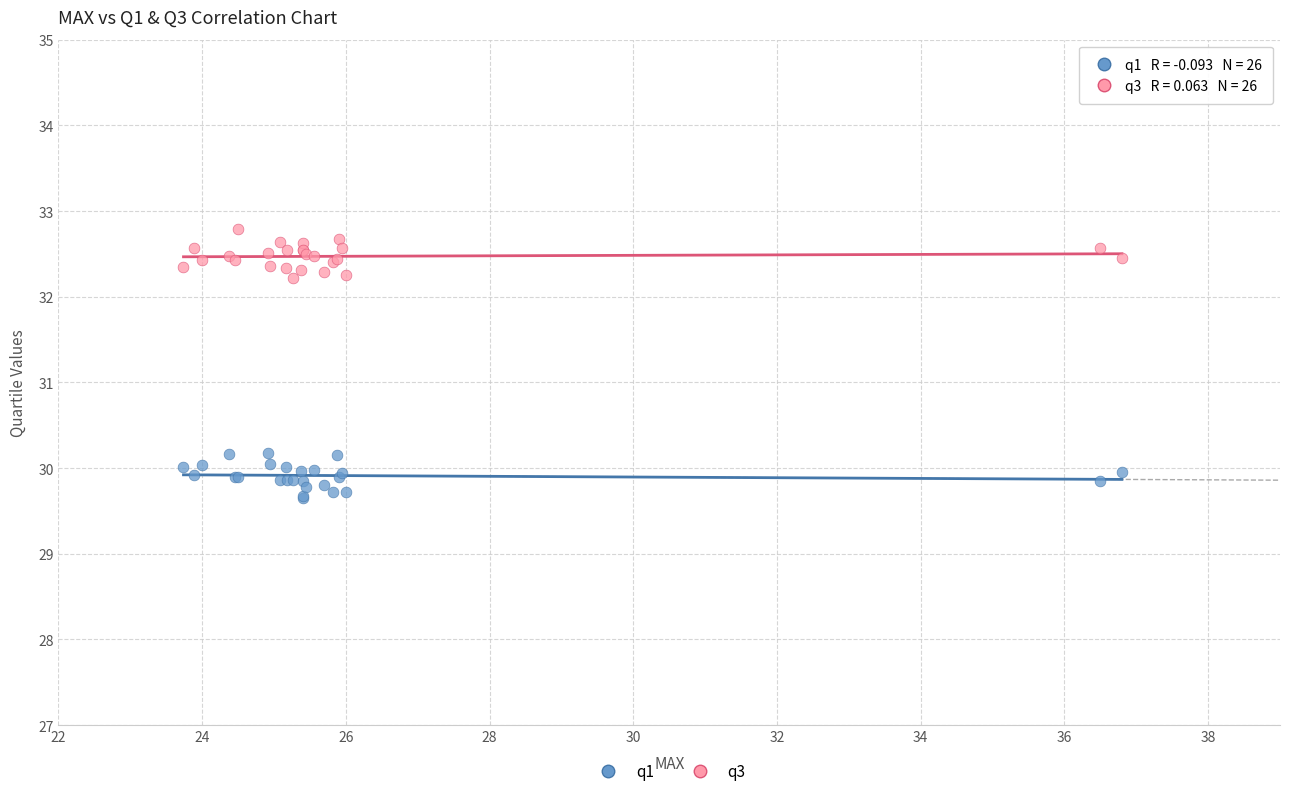

Which series reaches the maximum Y coordinate?

q3